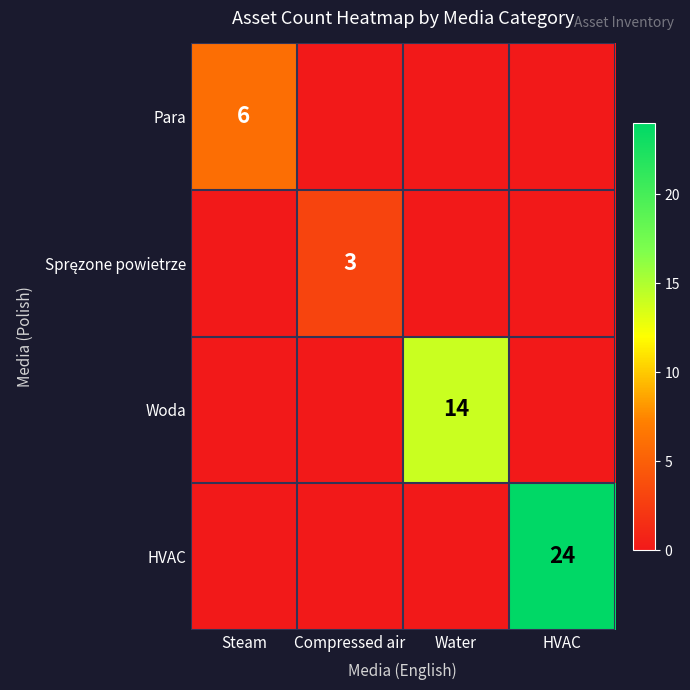

Where is Woda nearest to the value 7?

Steam